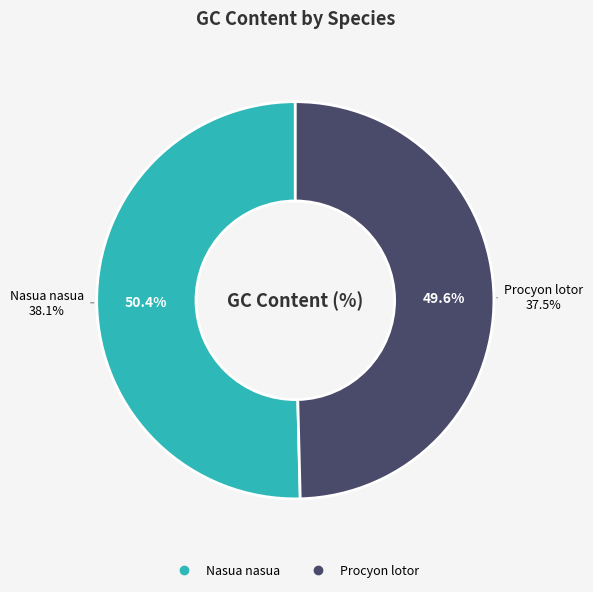

True or false: Procyon lotor accounts for 50% of the total.

True